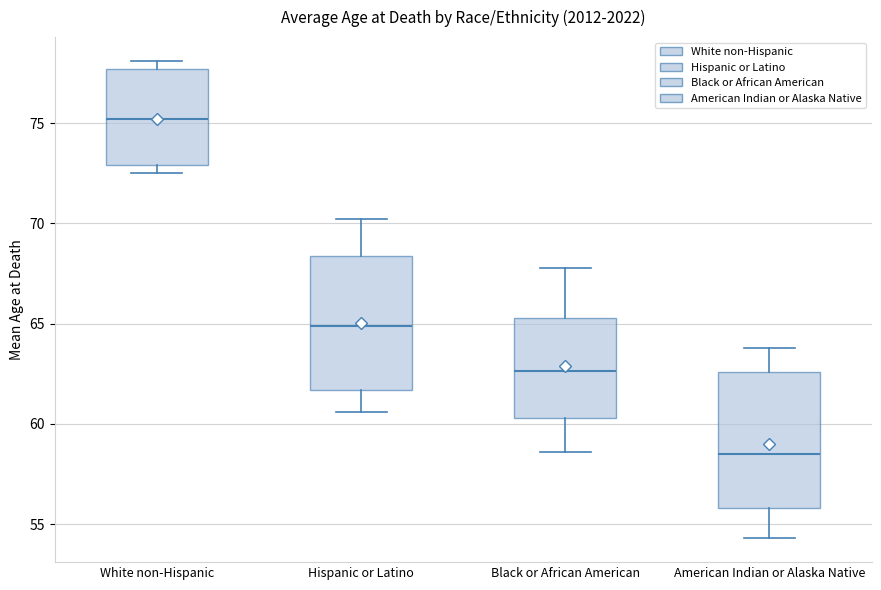

Which box has the lowest median line?

American Indian or Alaska Native